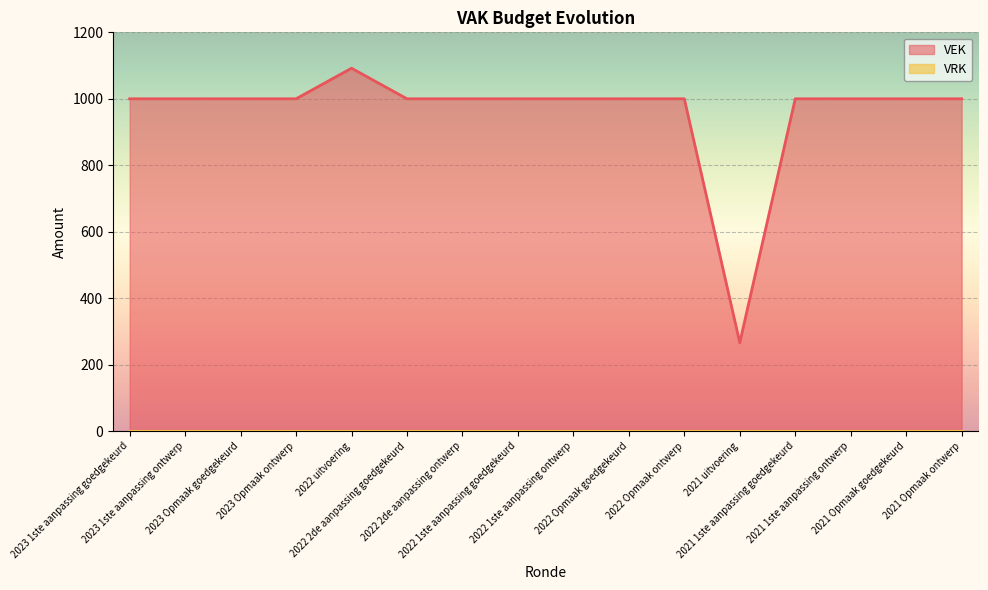

True or false: the data shows 1390 at 2022 1ste aanpassing ontwerp.

False